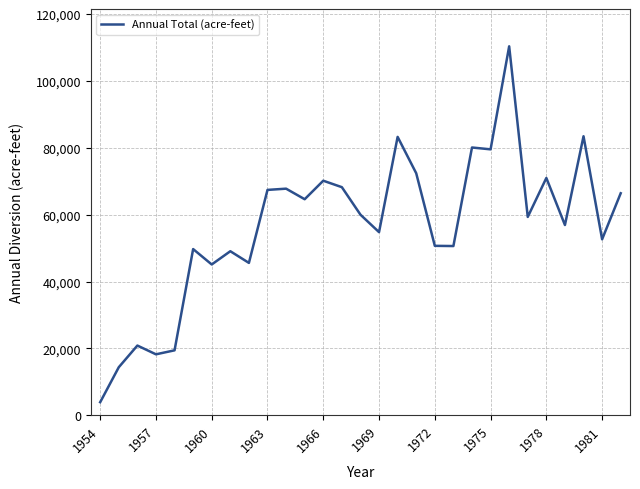

What is the difference between the maximum and minimum values?

106492